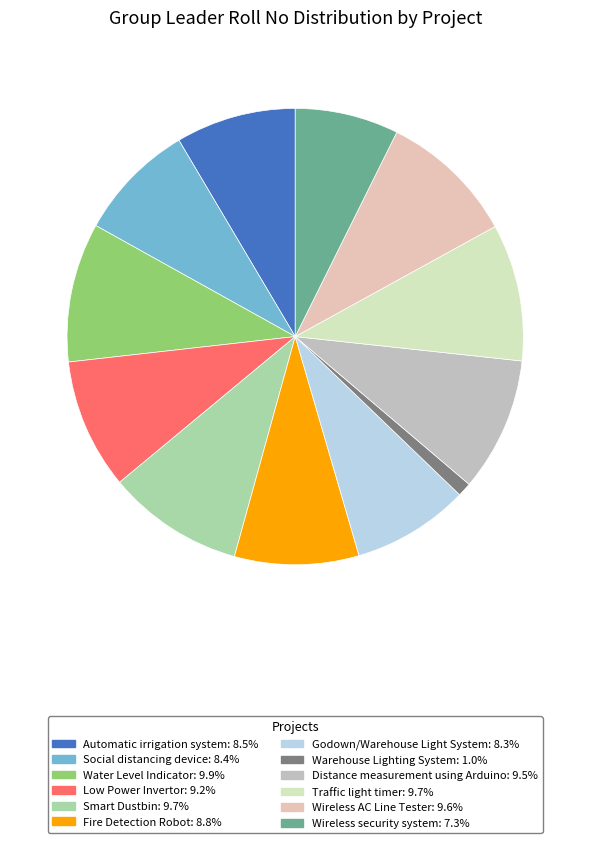

Approximately how many times larger is the value at Smart Dustbin compared to Social distancing device?

1.2